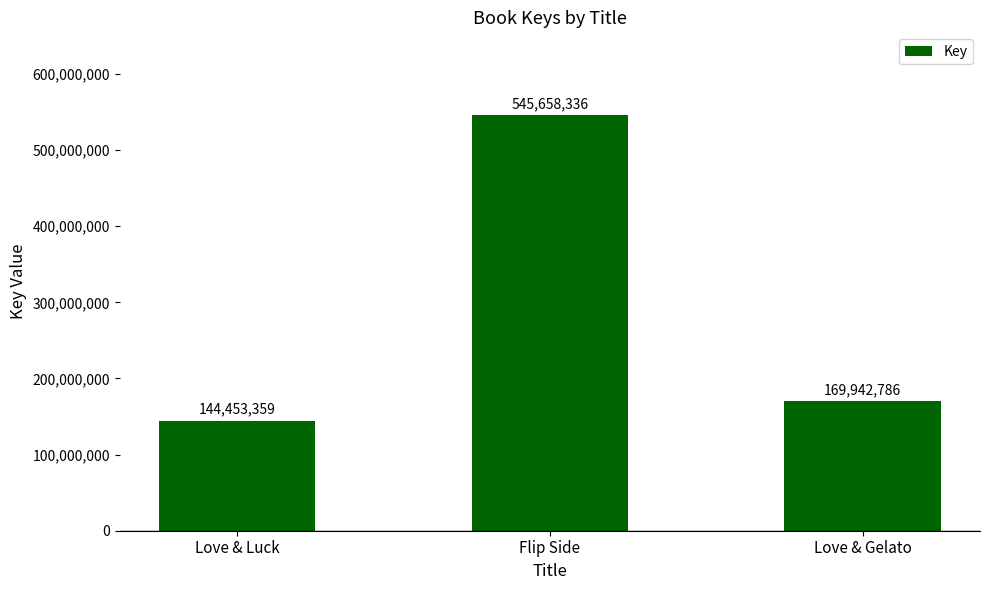

What is the difference between the second highest and minimum values?

25489427